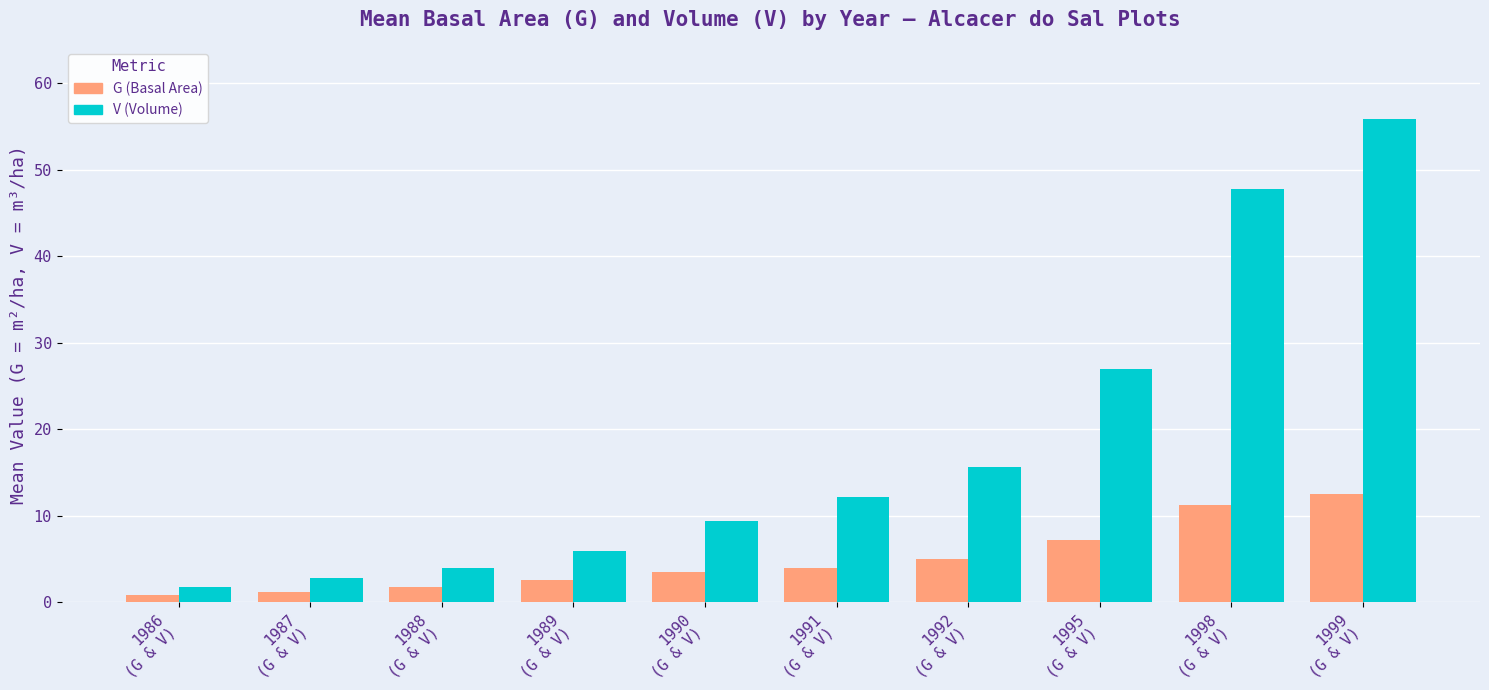

Count the number of categories in the chart.

10